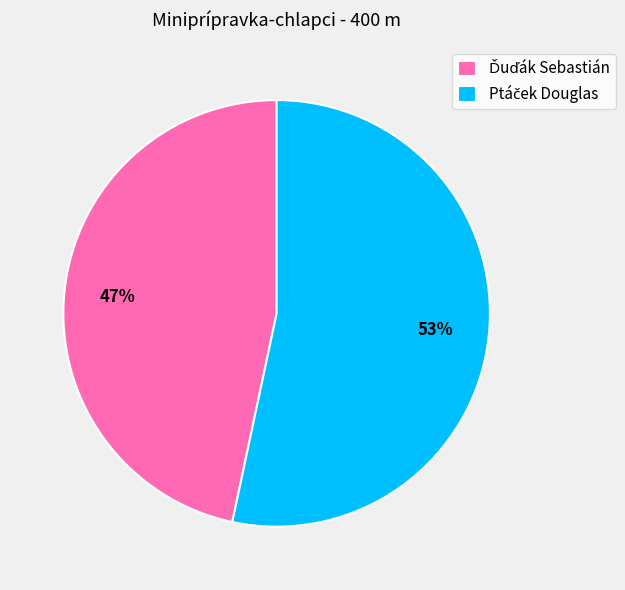

How many segments does this pie chart have?

2